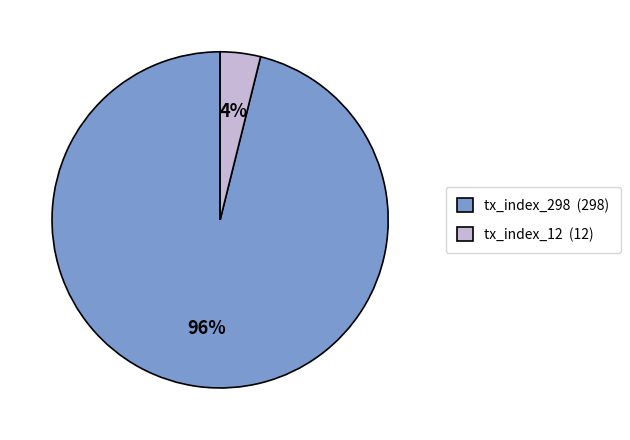

What percentage is the tx_index_12 slice, to the nearest percent?

4%